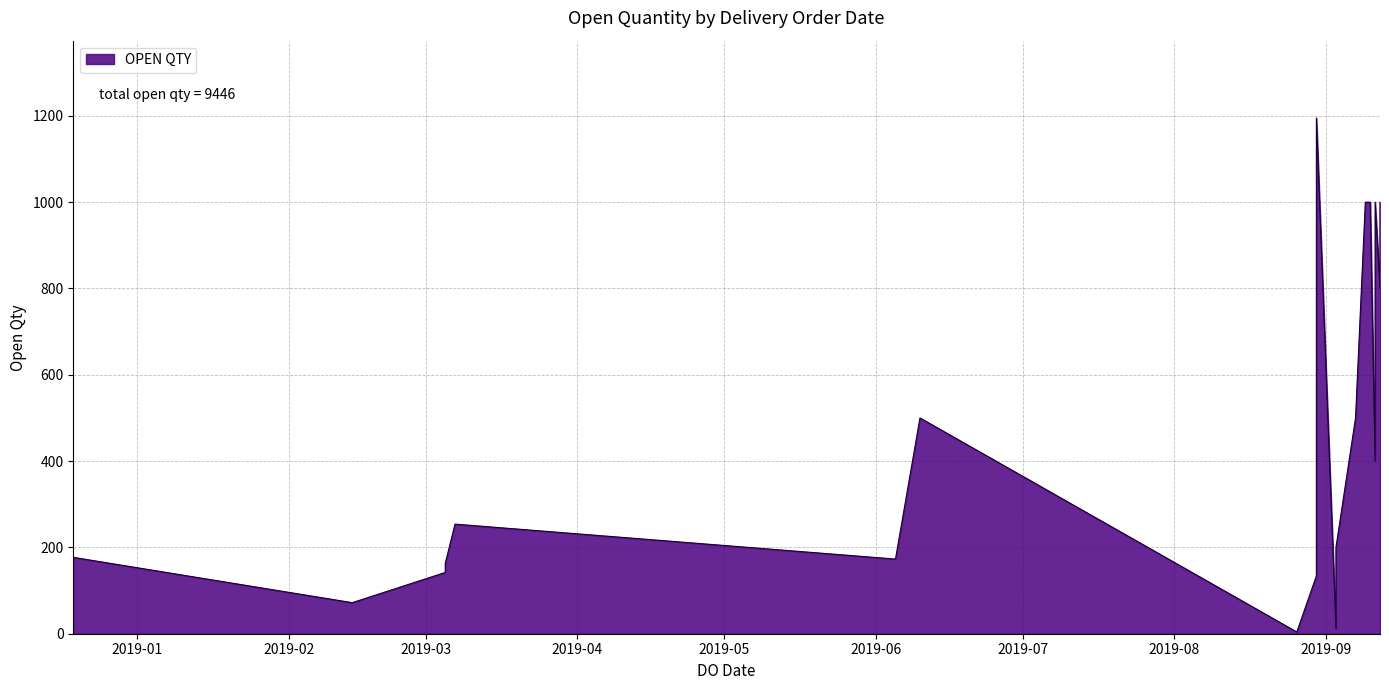

Where does the data first go above 400?

10/06/2019